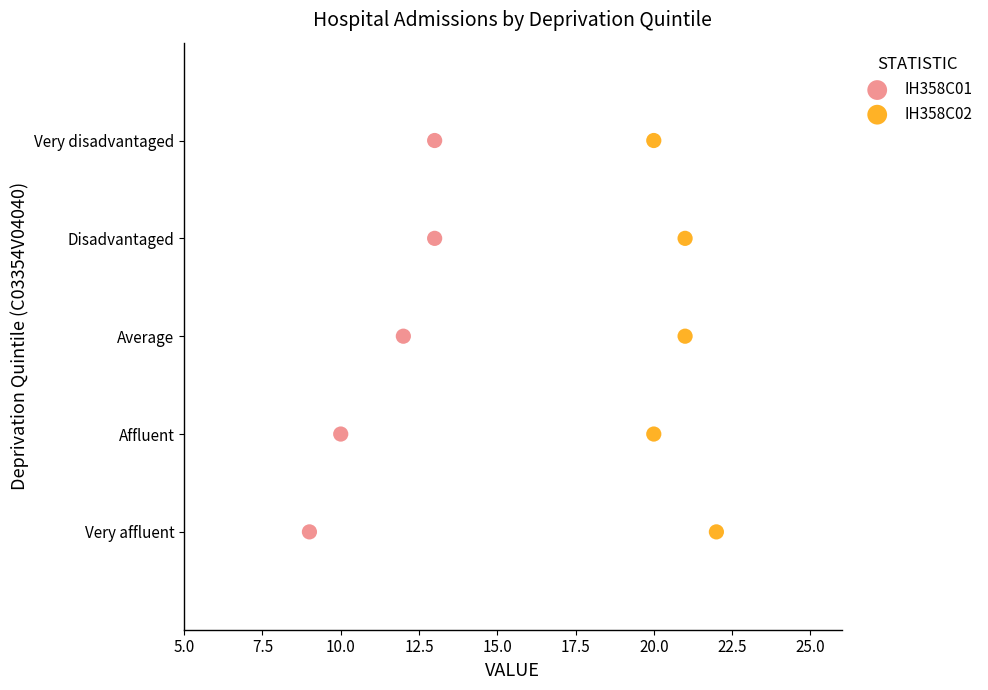

What are all the series names shown in the legend?

IH358C01, IH358C02